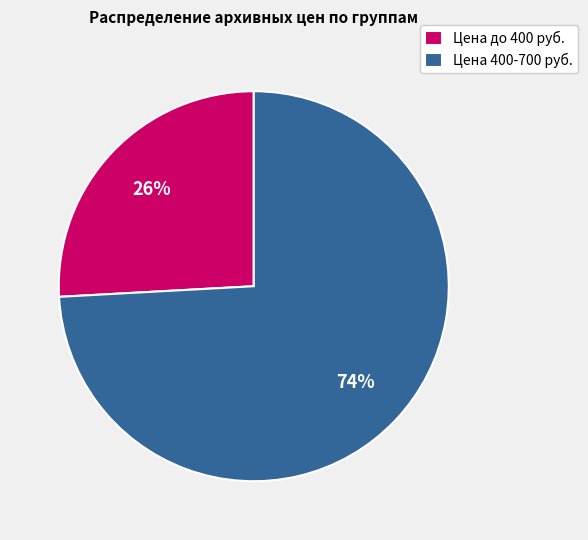

To the nearest percent, what is the difference between the largest and smallest slice percentages?

48%